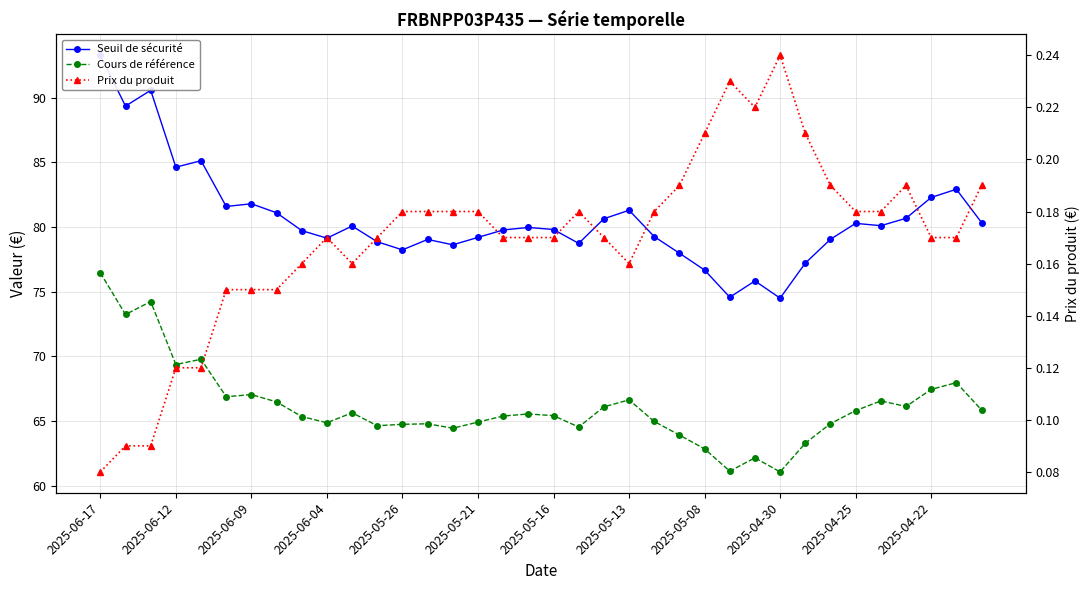

What is the total value across all series at 2025-05-08?

139.7